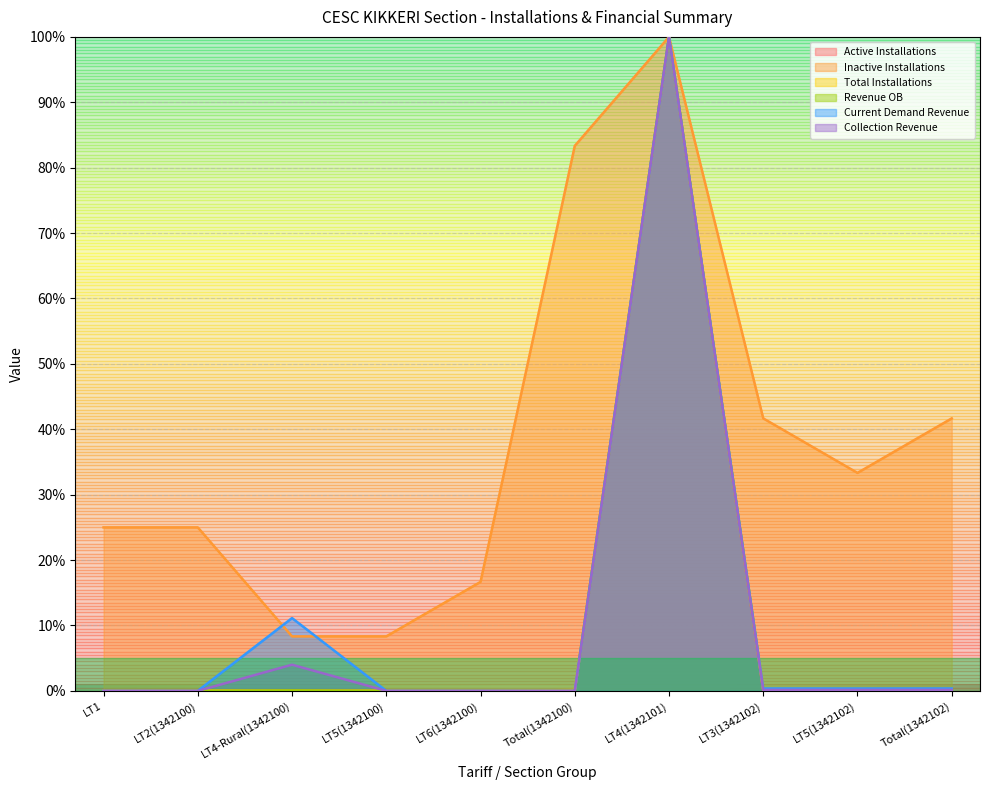

Rank the series at LT2(1342100) from lowest to highest value.

Active Installations, Revenue OB, Current Demand Revenue, Collection Revenue, Total Installations, Inactive Installations